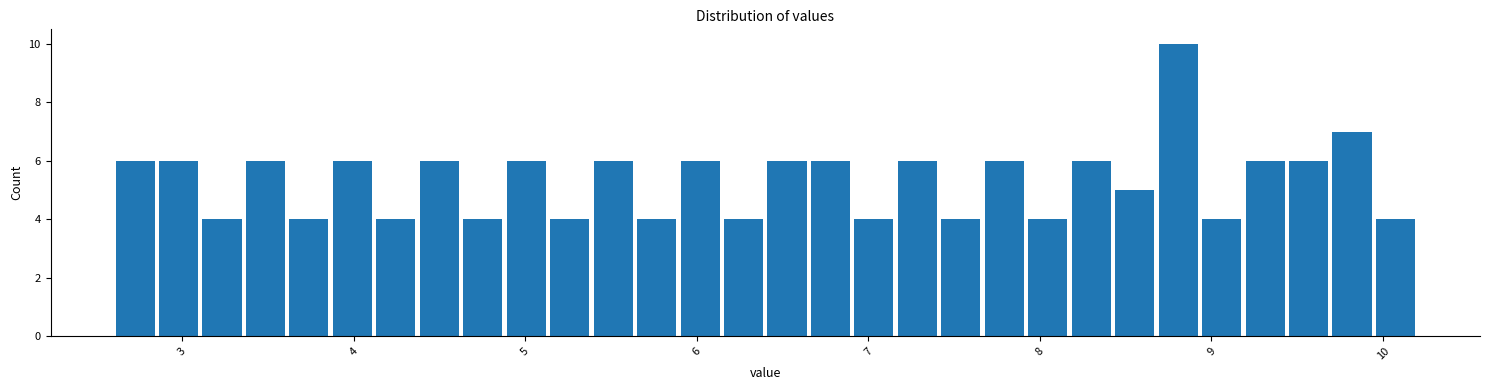

Around what value on the x-axis is the tallest bar? Give the approximate position of its centre, as read against the axis.

8.8